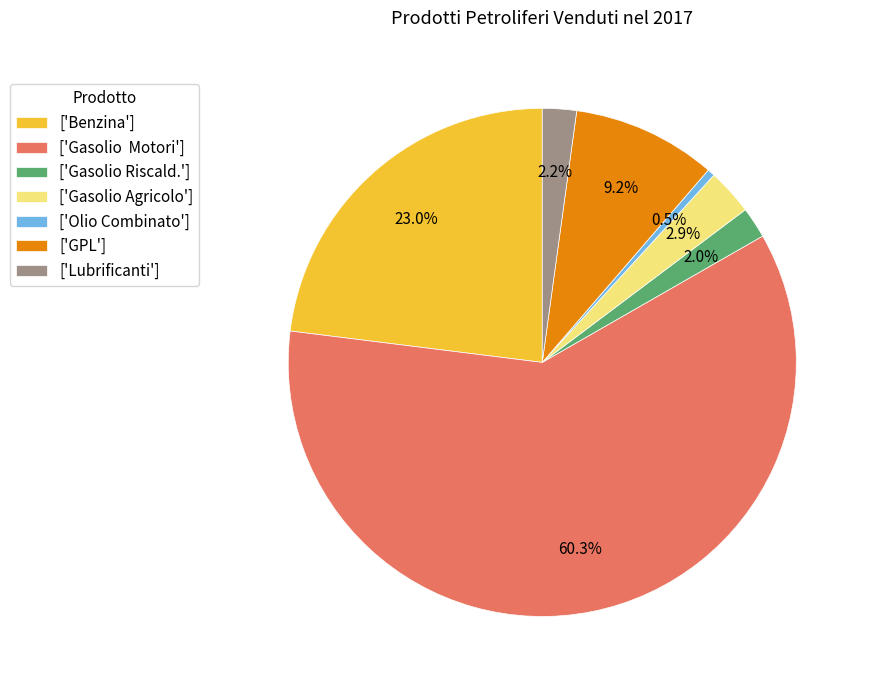

Which slice is the smallest?

['Olio Combinato']